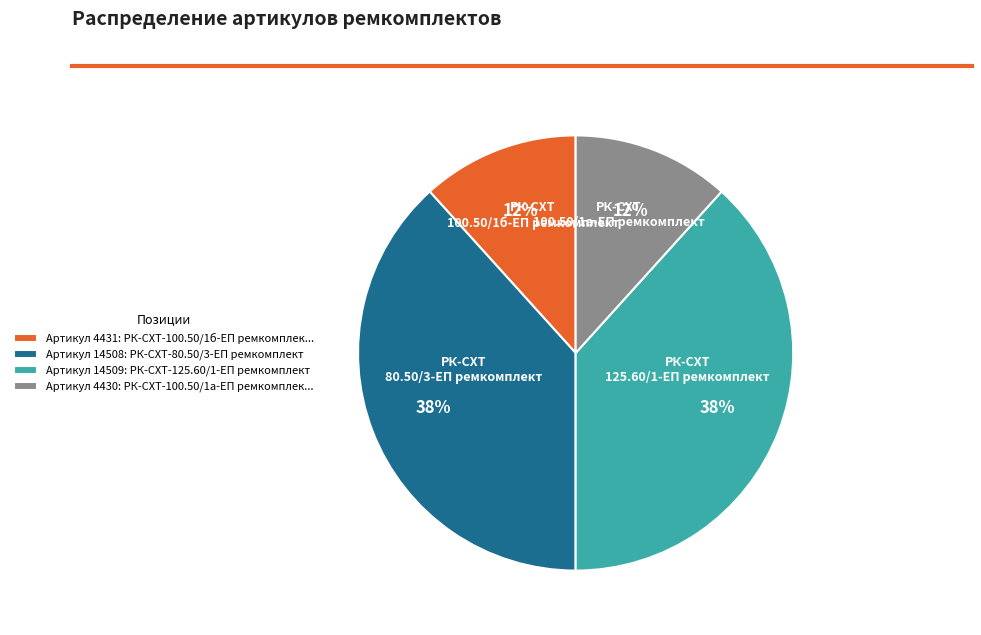

Is there a majority slice in this chart?

No